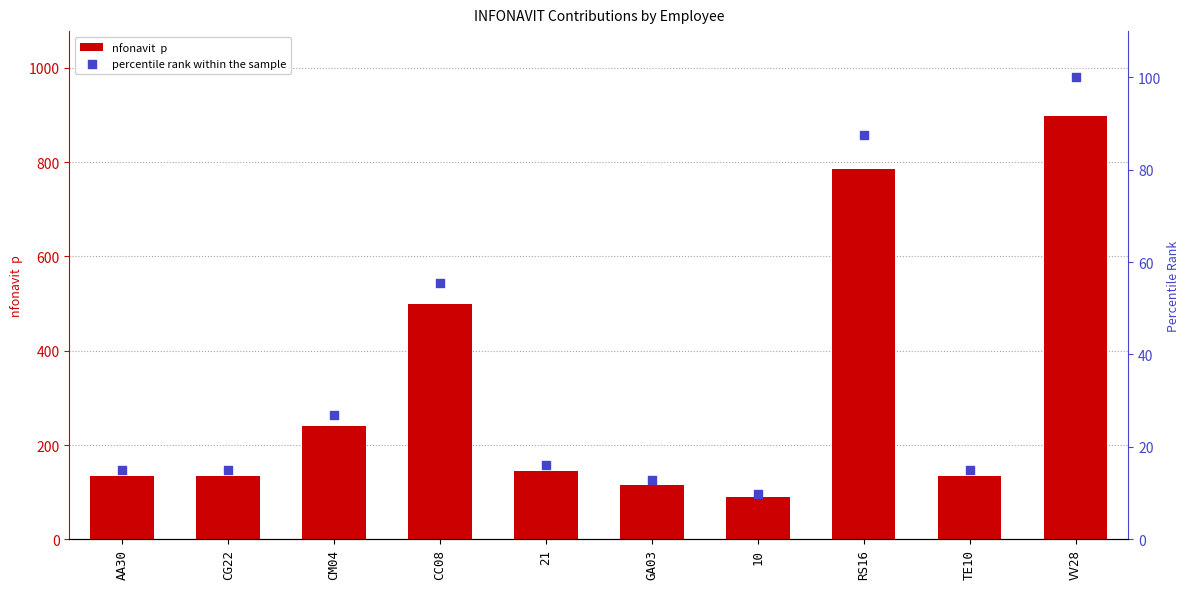

At which category is the sum across all series the highest?

VV28